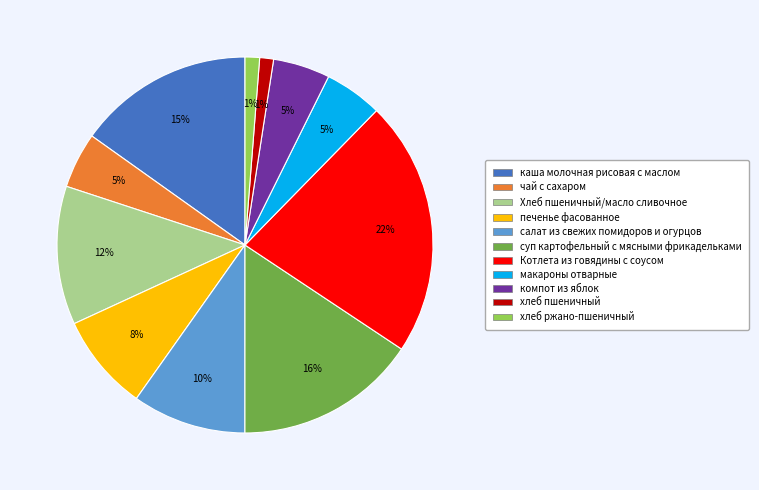

The чай с сахаром slice represents 10% of the pie. True or false?

False